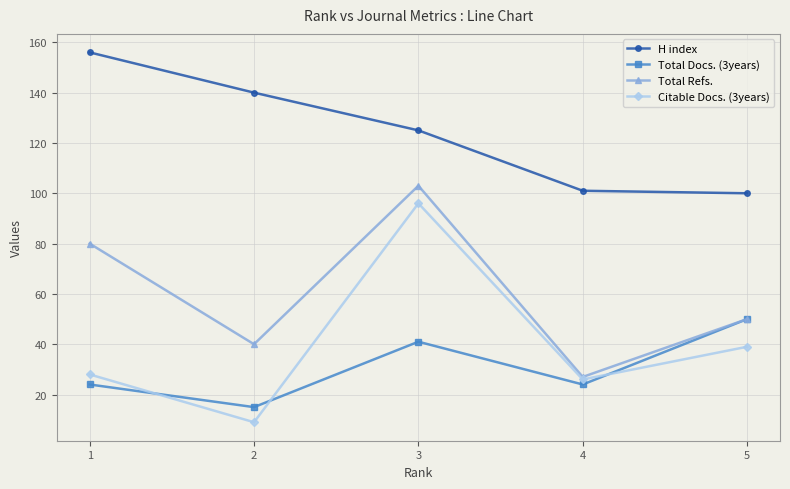

What is the approximate value of Total Docs. (3years) at 2, to the nearest 10?

20